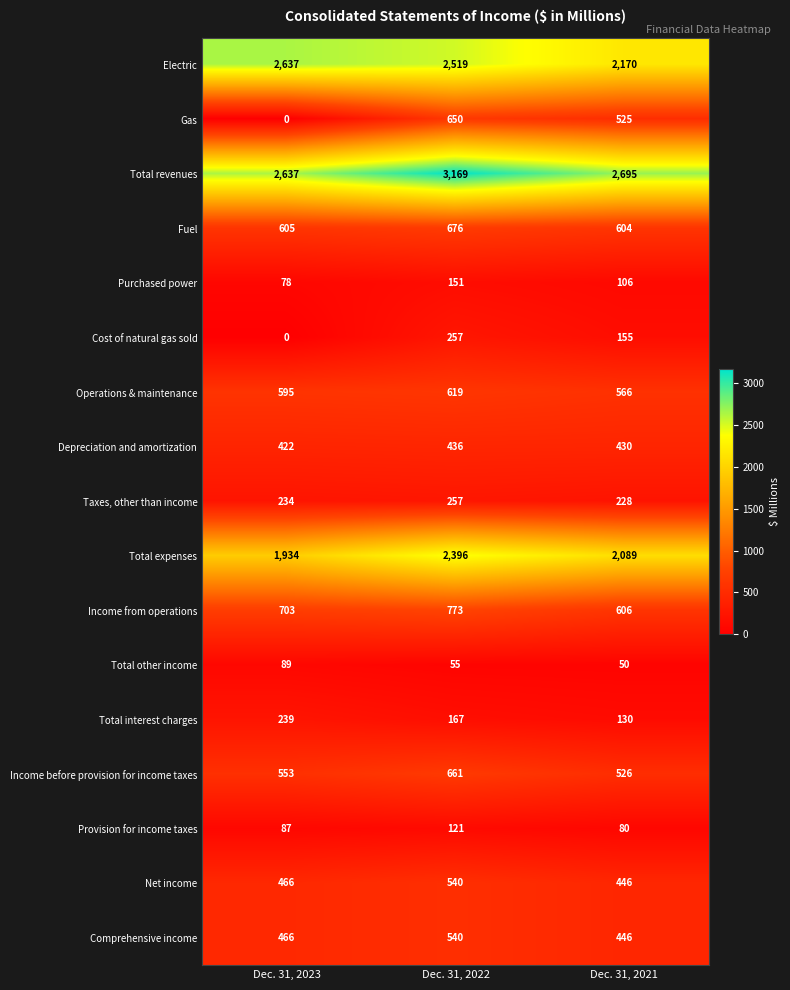

Between Dec. 31, 2022 and Dec. 31, 2021, which series saw the biggest shift?

Total revenues